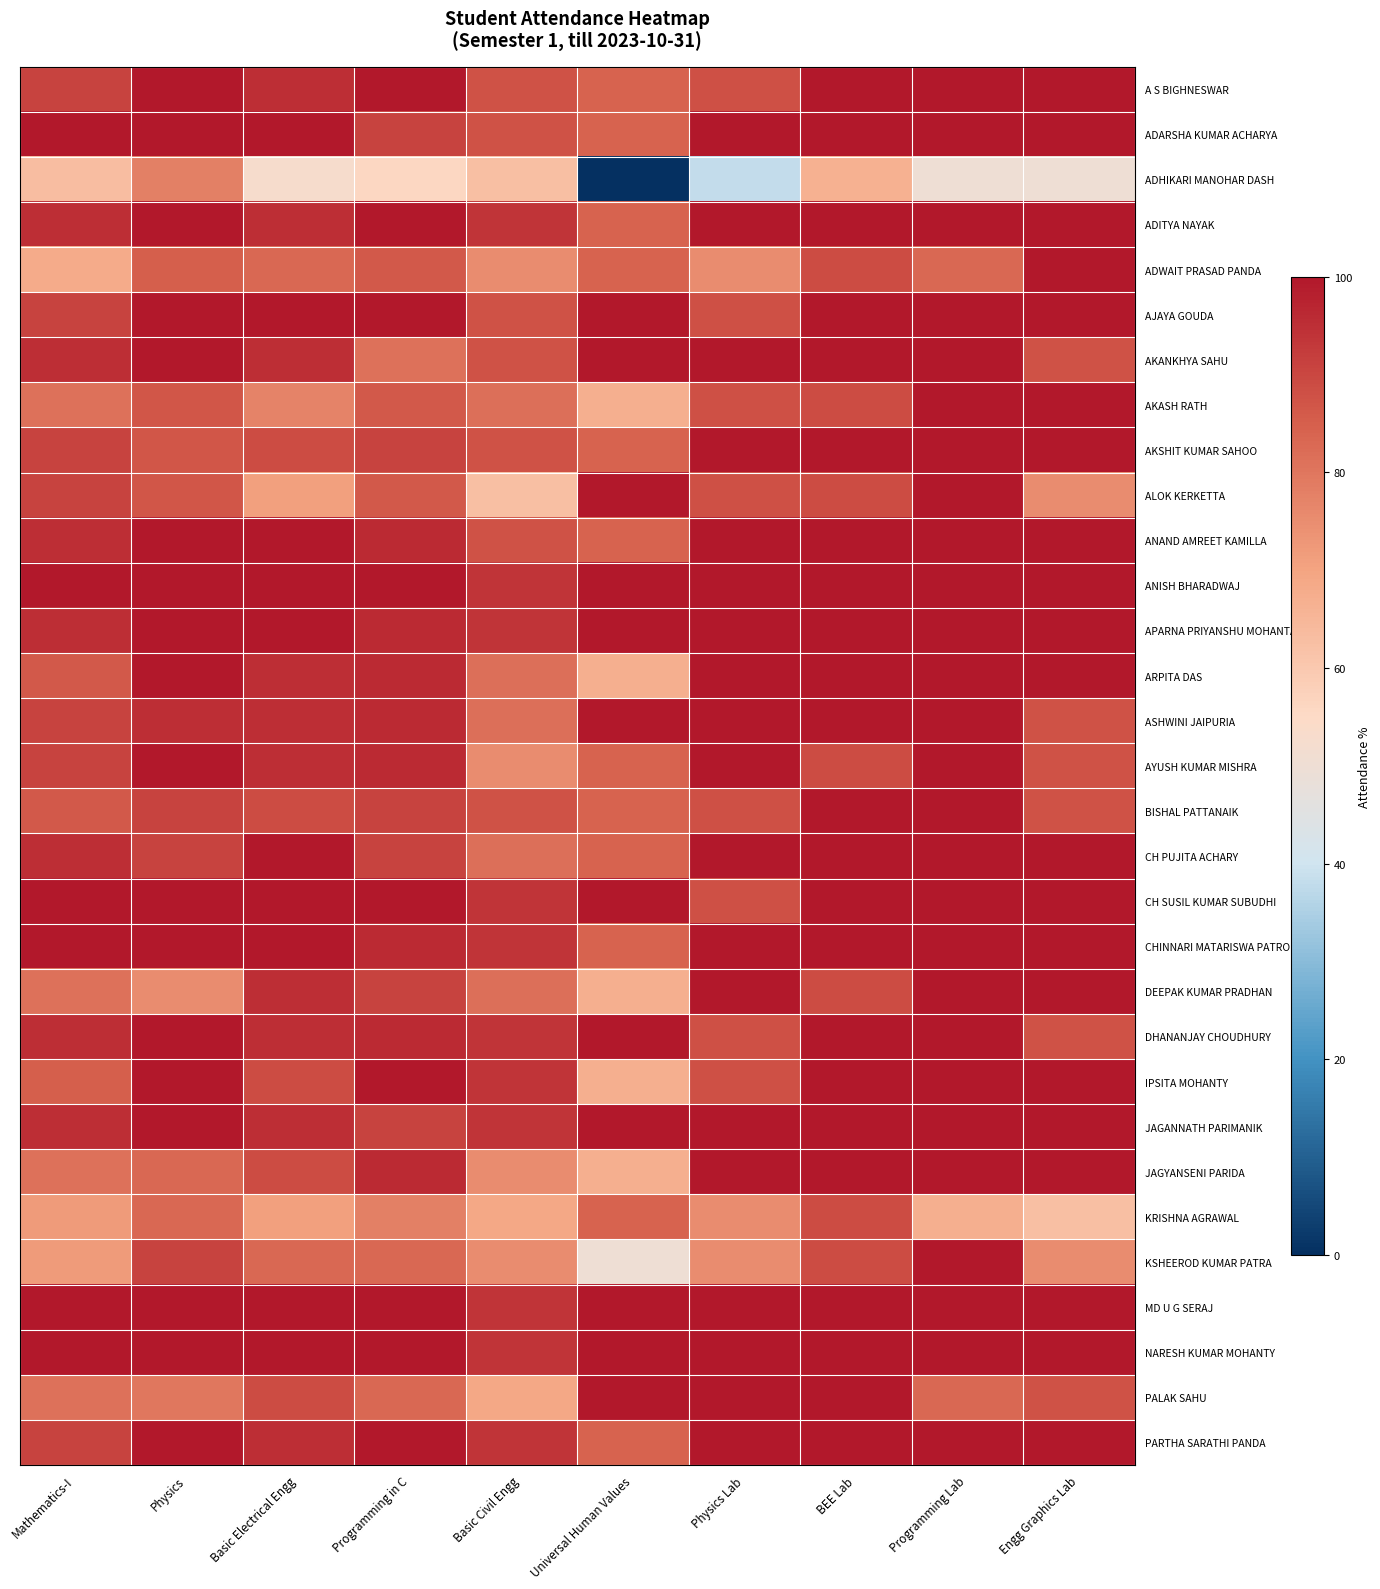

How many categories are shown in the chart?

10